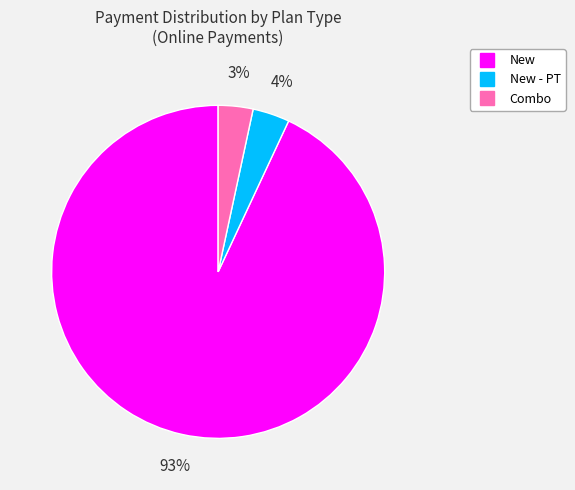

Is there a majority slice in this chart?

Yes